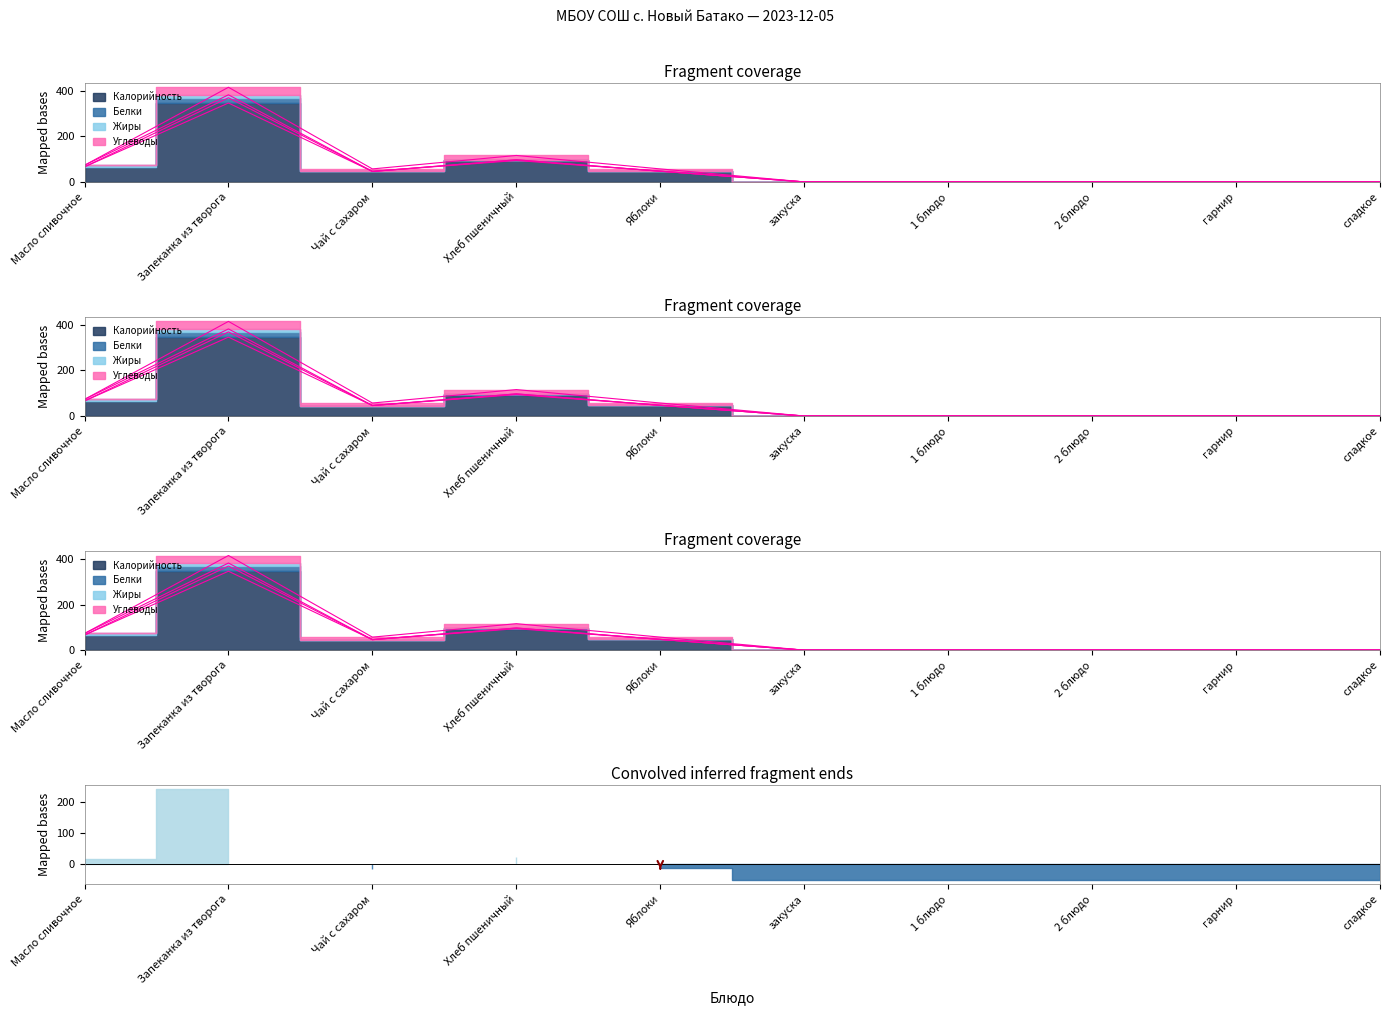

Reading left to right, extract all data points from this chart.

Калорийность: Масло сливочное=66	Запеканка из творога=346	Чай с сахаром=46	Хлеб пшеничный=94	Яблоки=47	закуска=0	1 блюдо=0	2 блюдо=0	гарнир=0	сладкое=0
Белки: Масло сливочное=0	Запеканка из творога=23	Чай с сахаром=0	Хлеб пшеничный=3	Яблоки=0	закуска=0	1 блюдо=0	2 блюдо=0	гарнир=0	сладкое=0
Жиры: Масло сливочное=7	Запеканка из творога=13	Чай с сахаром=0	Хлеб пшеничный=0	Яблоки=0	закуска=0	1 блюдо=0	2 блюдо=0	гарнир=0	сладкое=0
Углеводы: Масло сливочное=0	Запеканка из творога=33	Чай с сахаром=11	Хлеб пшеничный=19	Яблоки=10	закуска=0	1 блюдо=0	2 блюдо=0	гарнир=0	сладкое=0